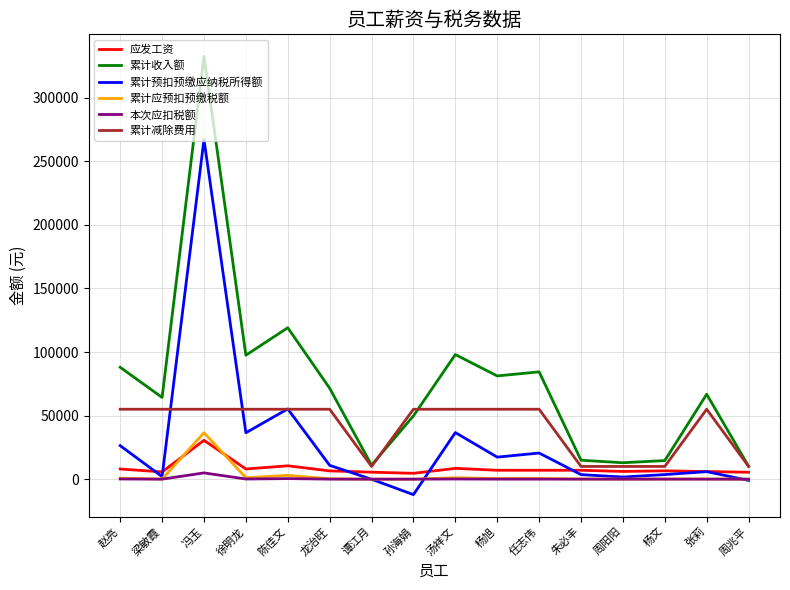

True or false: 累计应预扣预缴税额 has a value of 0.0 at 孙海娟.

True